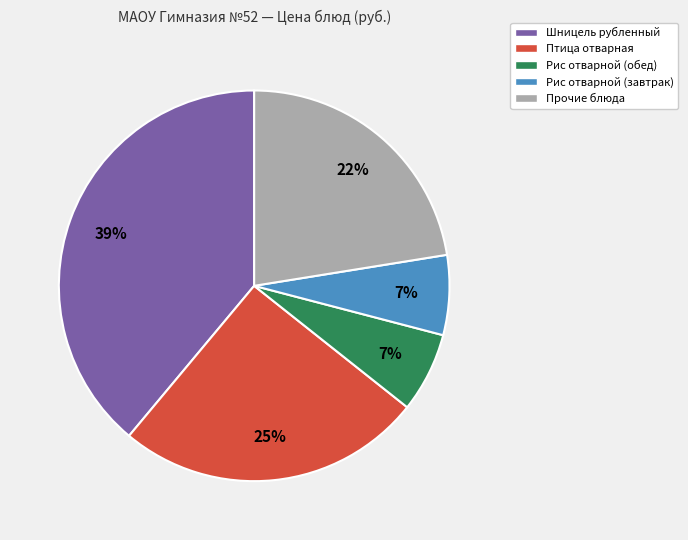

What percentage is the Рис отварной (завтрак) slice, to the nearest percent?

7%